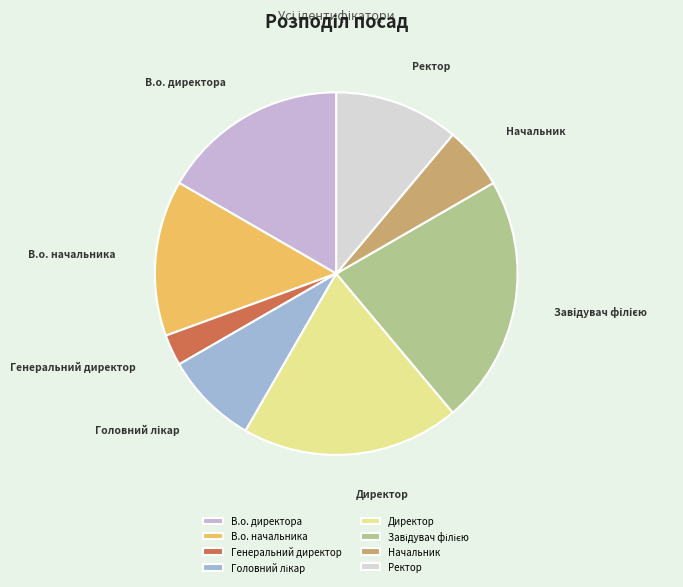

Is there a majority slice in this chart?

No